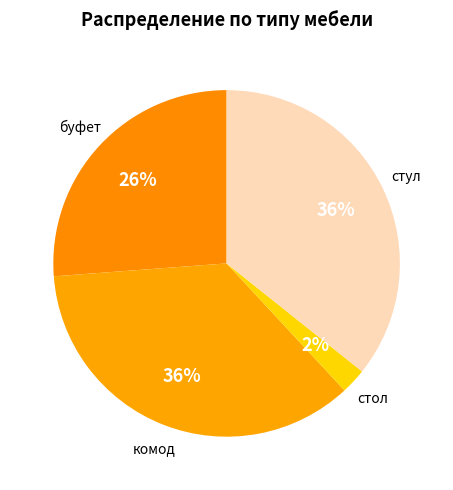

Which slice is the smallest?

стол